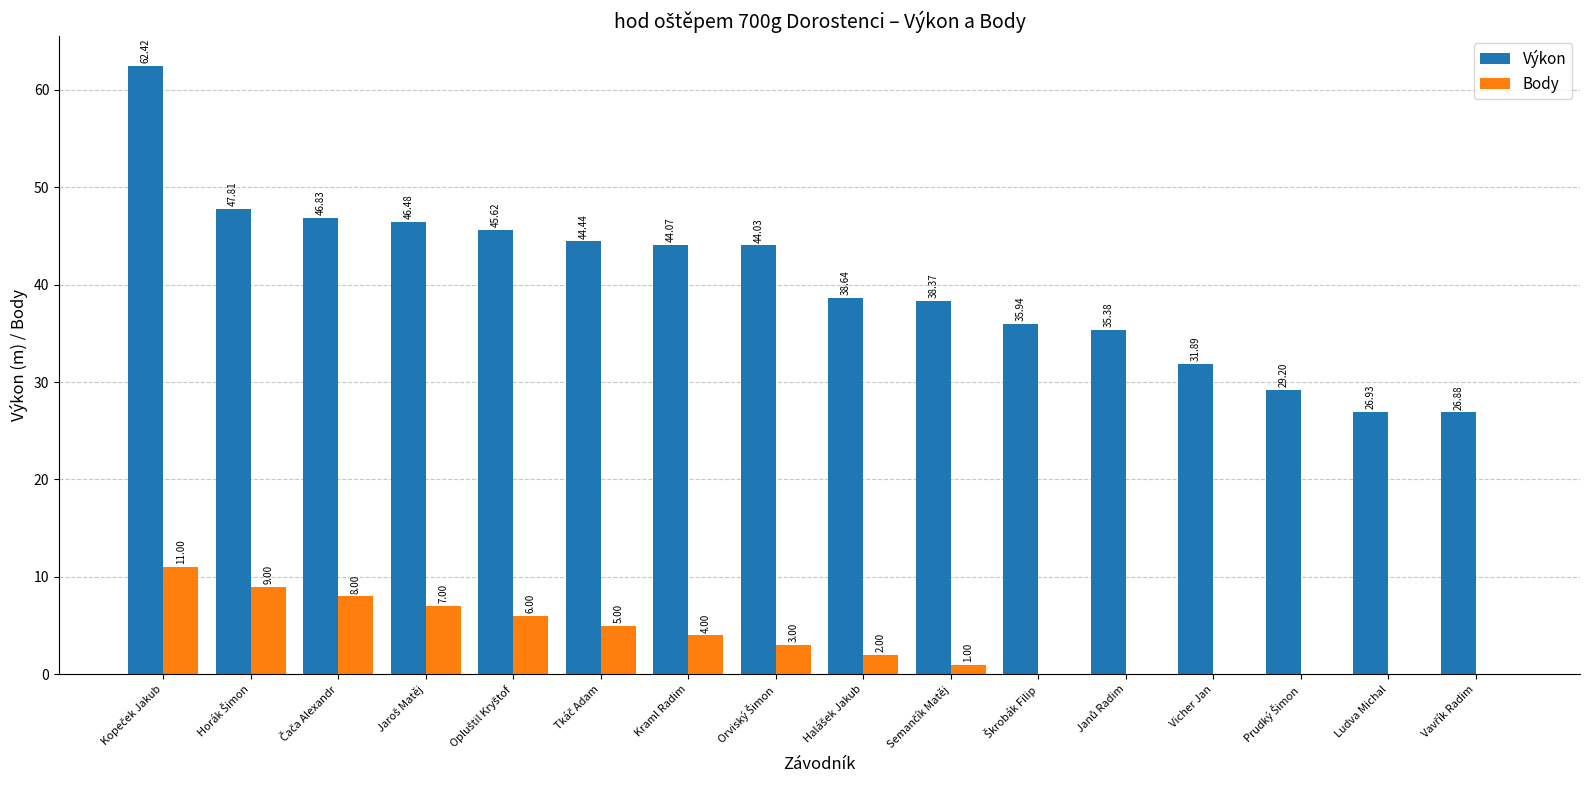

Where is Body nearest to the value 5?

Tkáč Adam